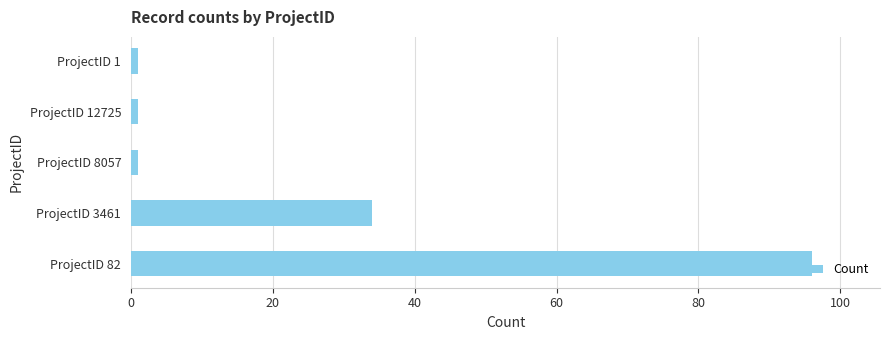

True or false: the data shows 96 at ProjectID 82.

True